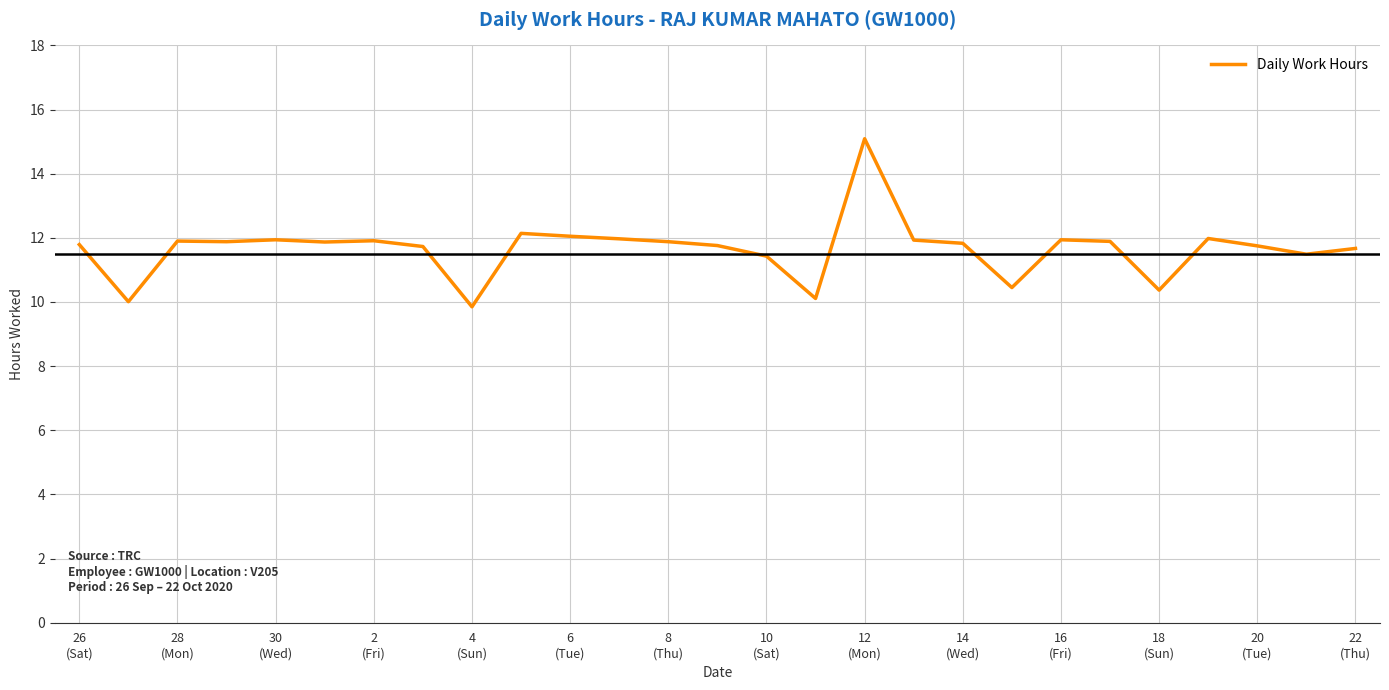

What is the maximum value shown in the chart?

15.1